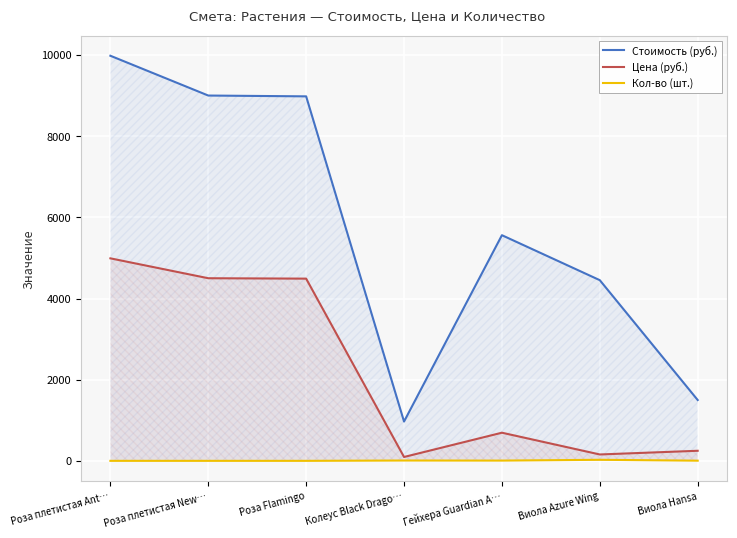

Is the value of Цена (руб.) at Роза плетистая Ant… greater than the value of Кол-во (шт.) at Виола Hansa?

Yes